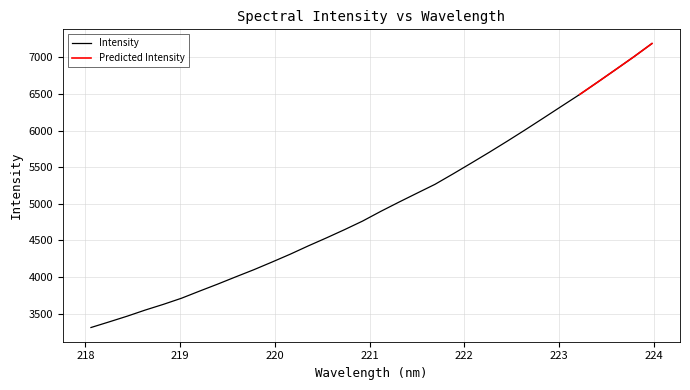

Which category has the highest value across all series?

223.9802